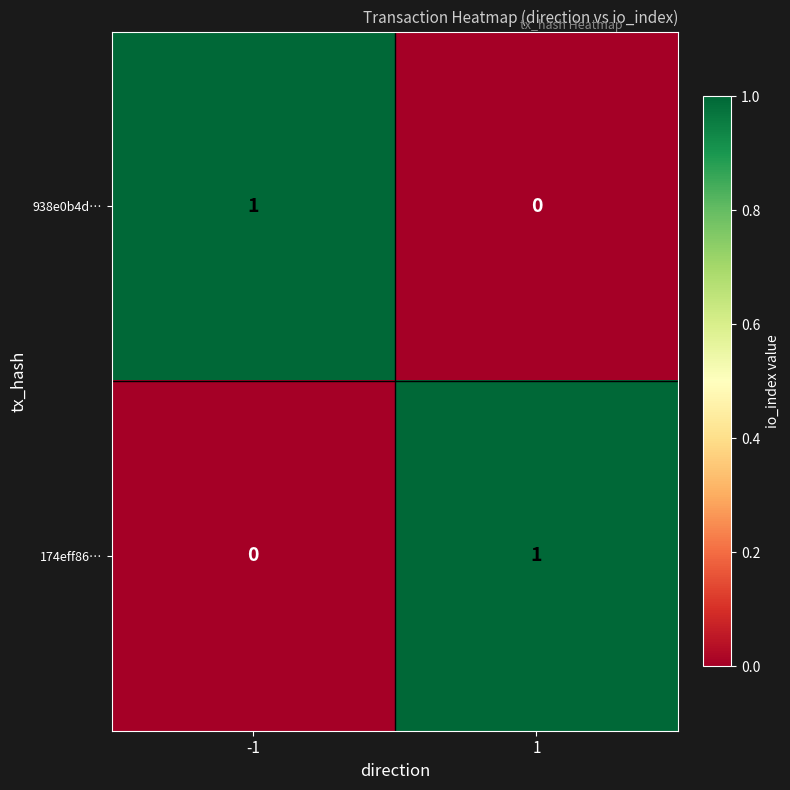

The 938e0b4d… series shows 0 at 1. True or false?

True